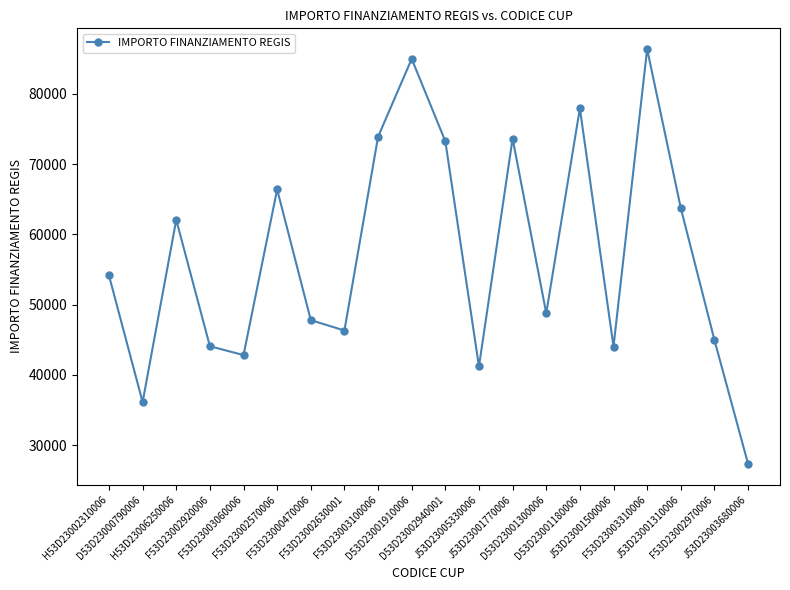

Which category has the lowest value across all series?

J53D23003680006